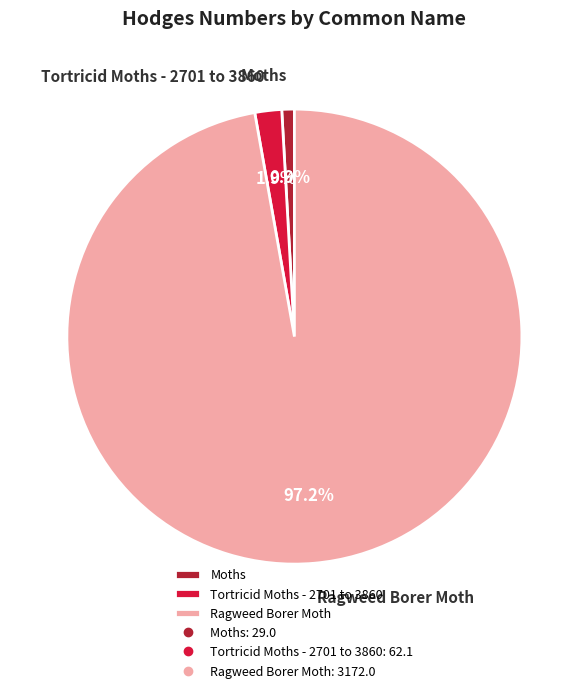

What is the total percentage of Tortricid Moths - 2701 to 3860 and Moths?

2.8%